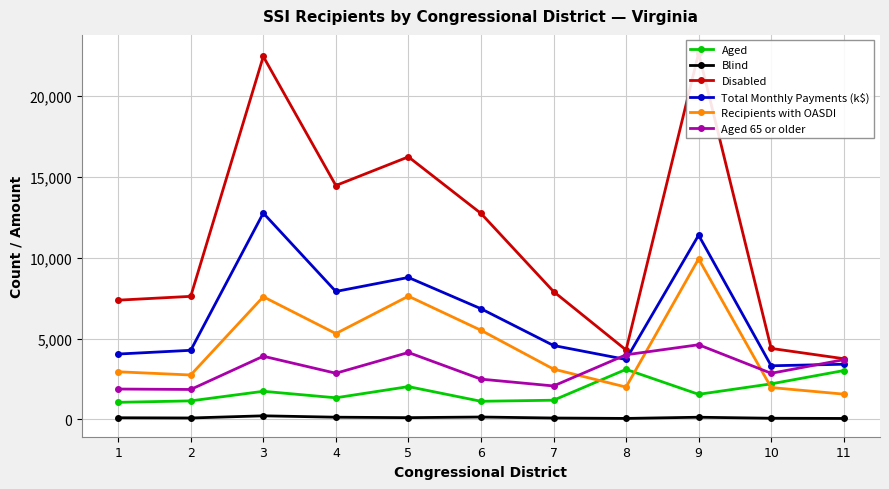

What is the sum of all Recipients with OASDI values?

50259